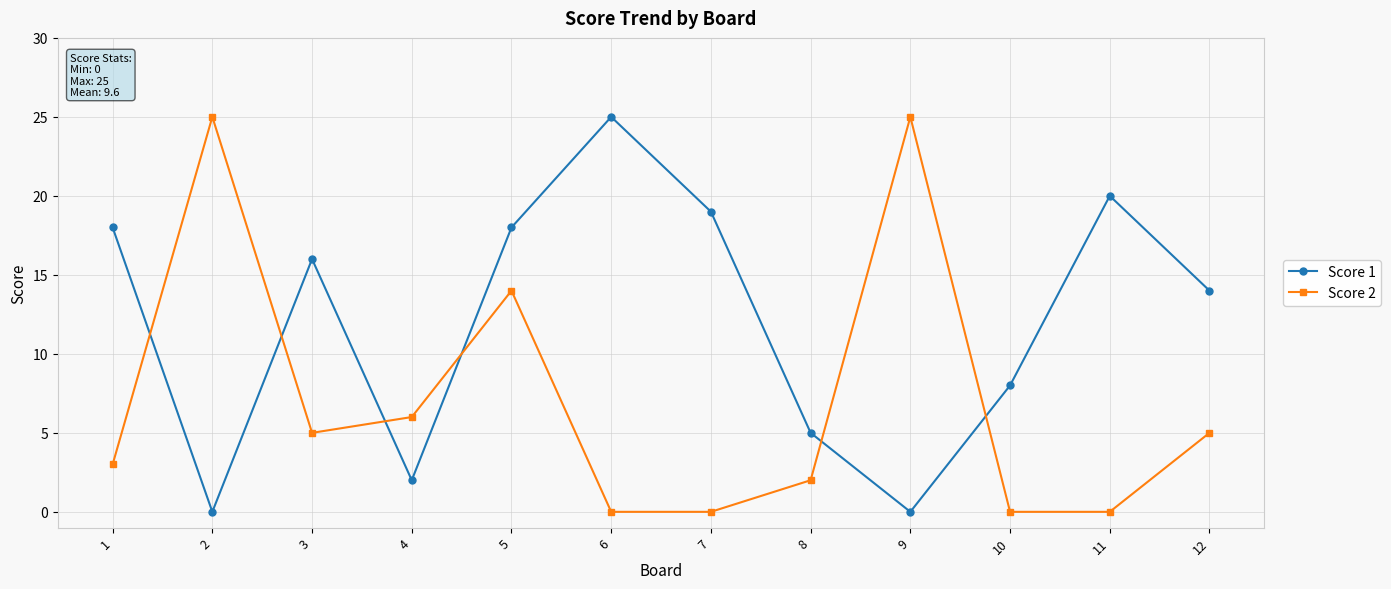

What is the highest value of the Score 2 series?

25